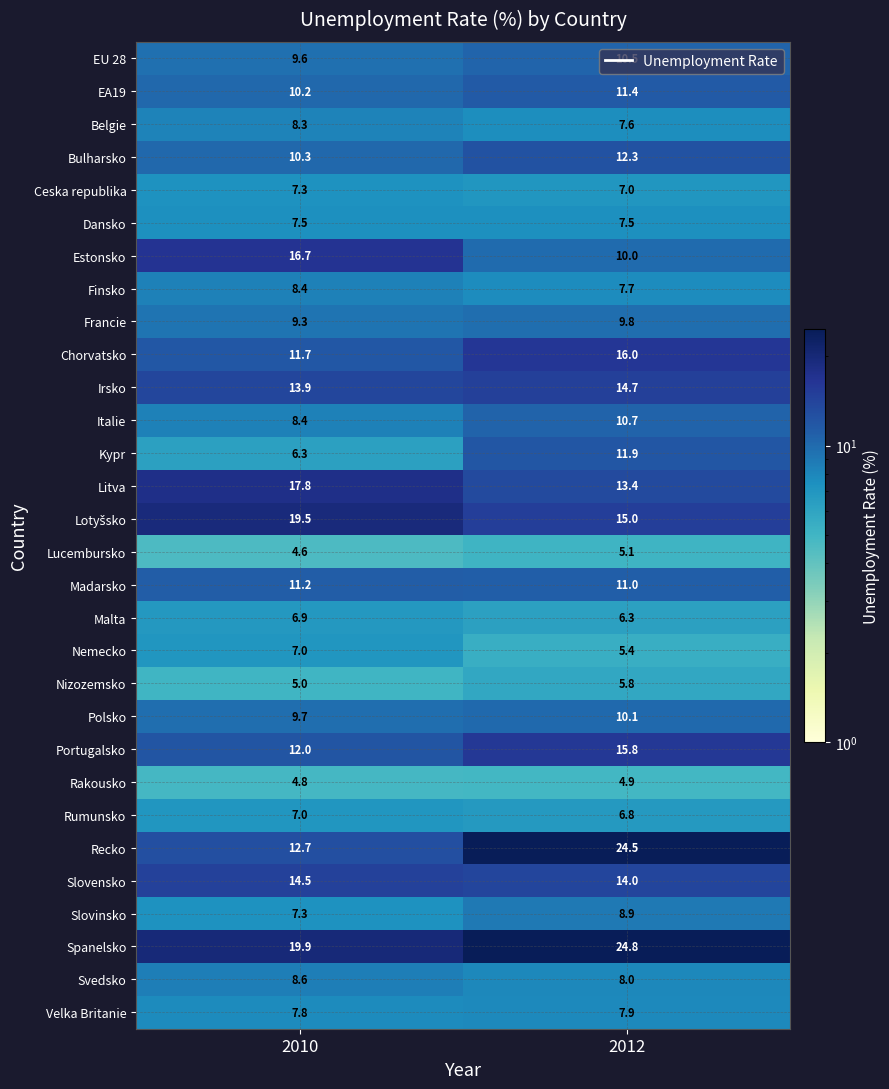

Read the Chorvatsko value at 2010.

11.7